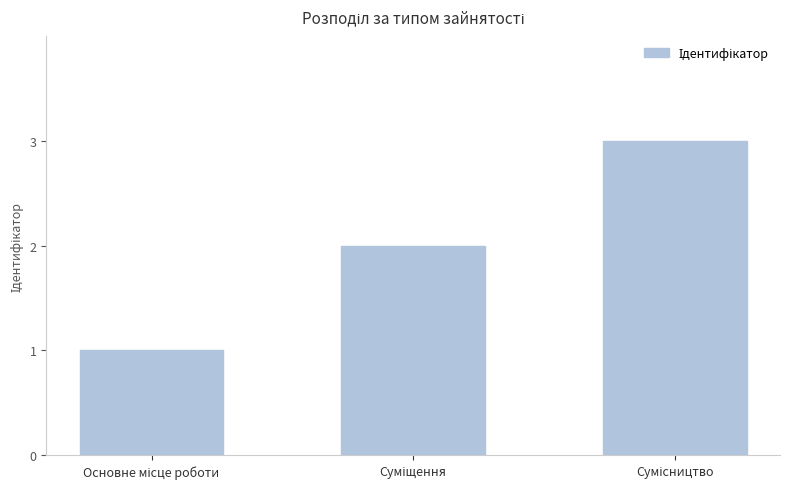

What is the minimum value shown in the chart?

1